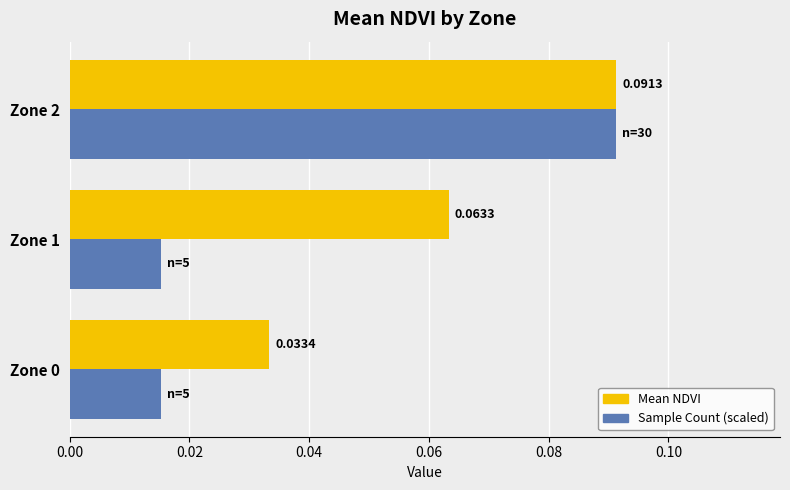

Which series has the largest total across all categories?

Mean NDVI